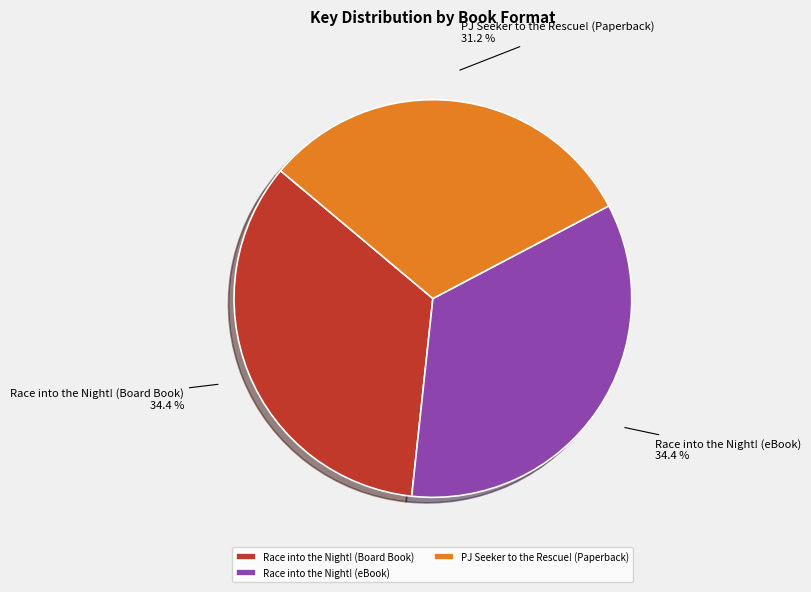

Does Race into the Night! (Board Book) represent more than half of the total?

No